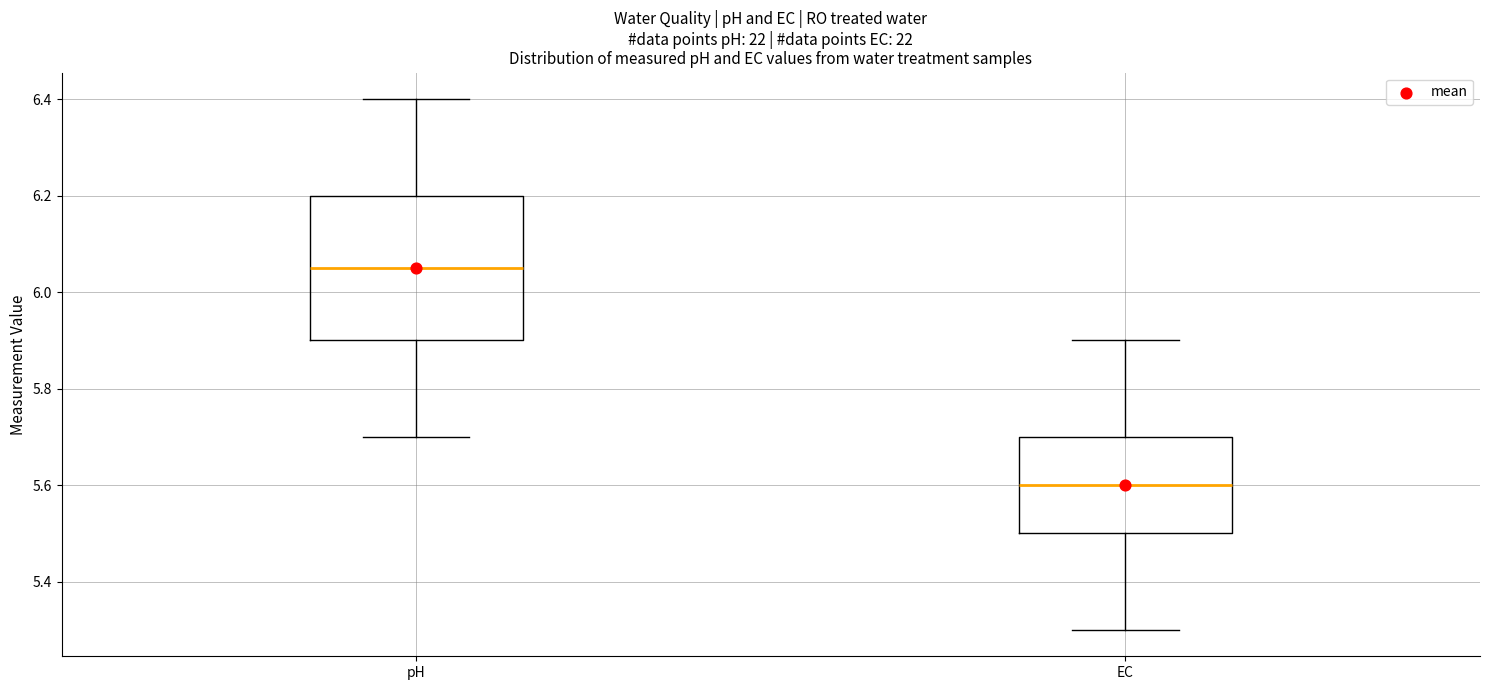

Where does the upper whisker of the box for EC end on the y-axis? The values are not printed on the chart, so give them approximately, as read against the axis.

5.90